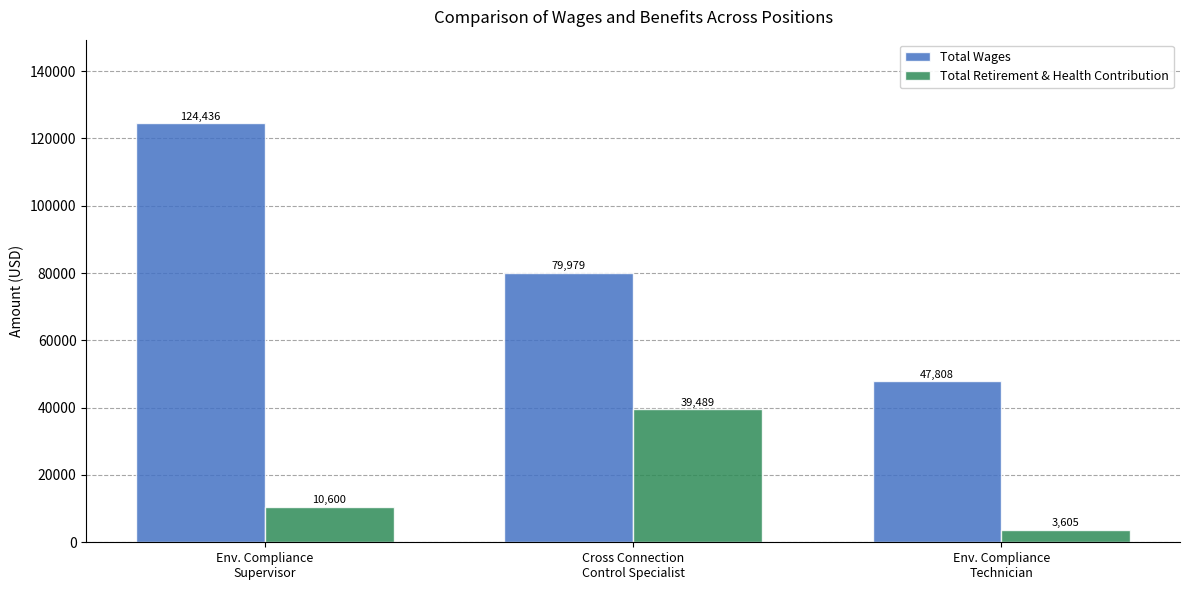

What is the minimum value for Total Wages?

47808